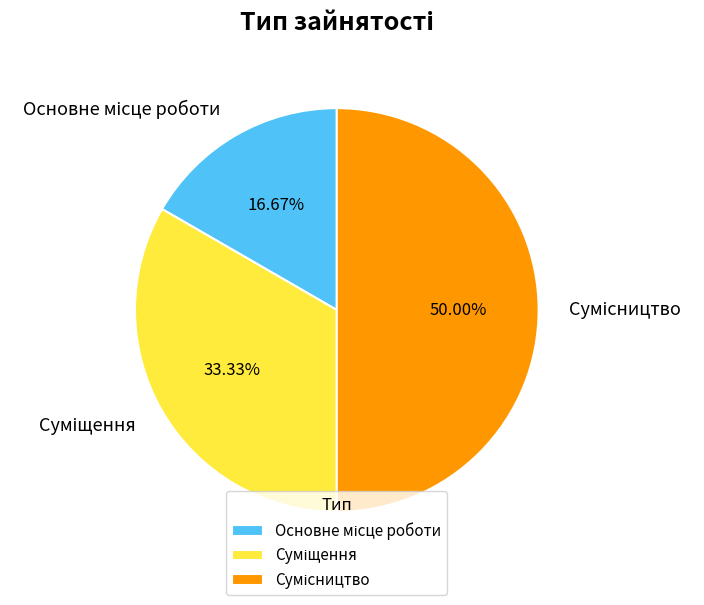

Count the number of slices in the pie.

3